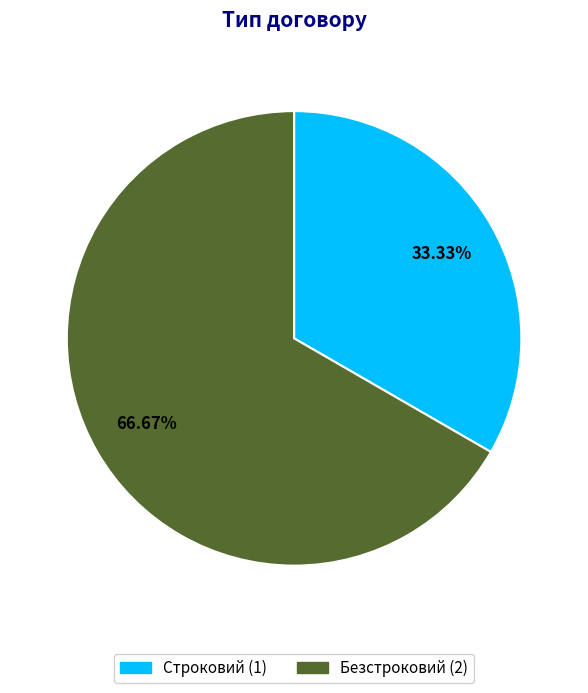

Rank the categories by value from lowest to highest.

Строковий, Безстроковий